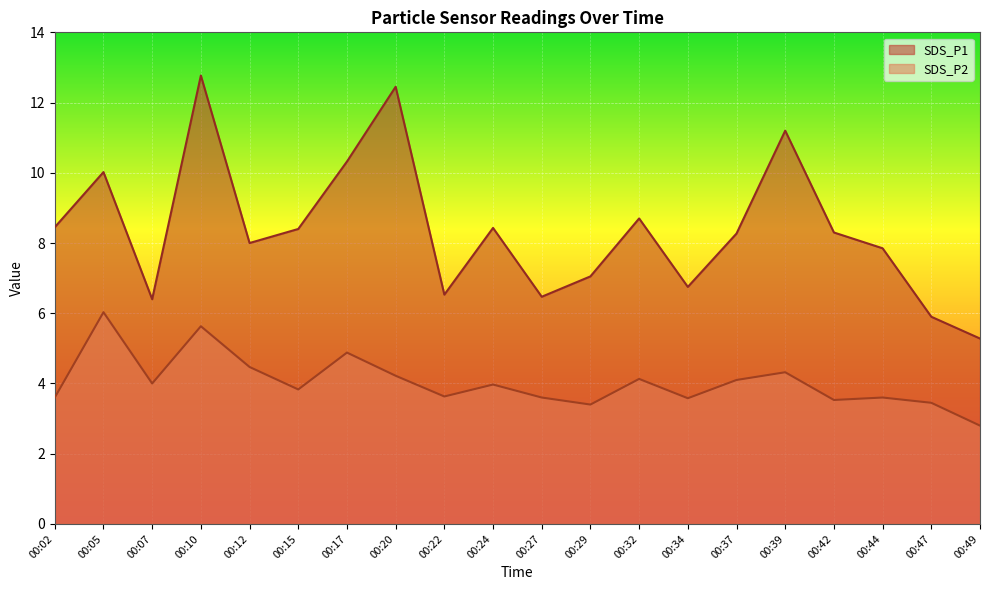

Which series changed the most between 00:17 and 00:20?

SDS_P1